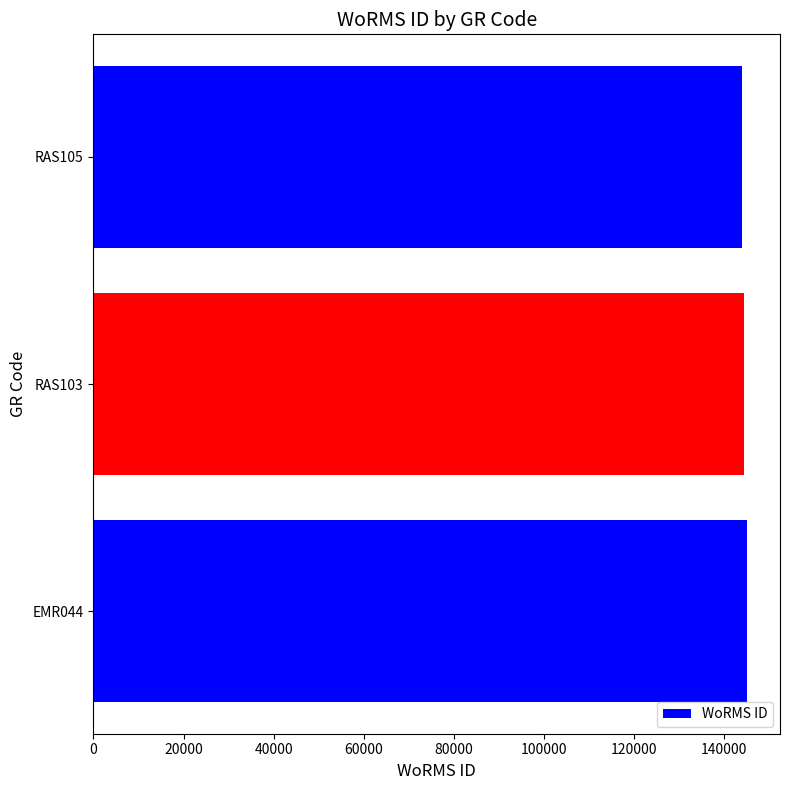

What is the average value?

144516